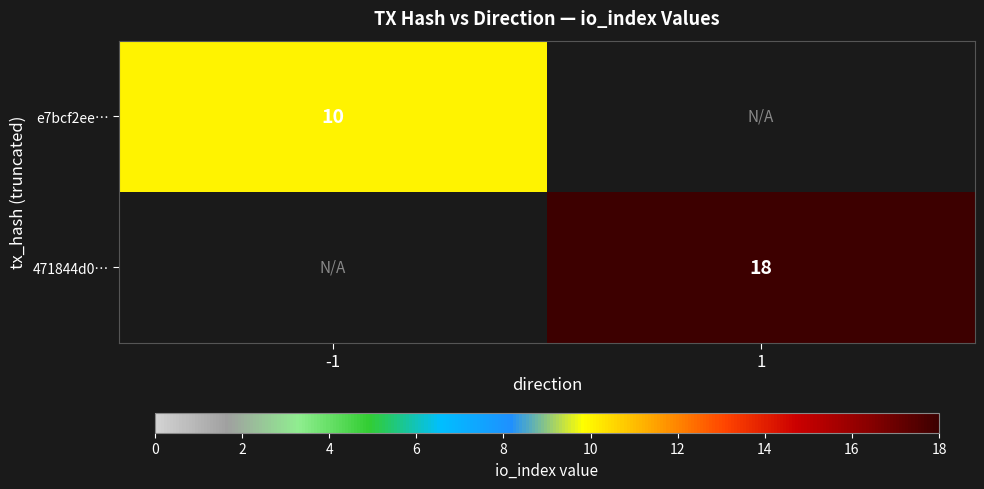

What is the maximum value shown in the chart?

18.0